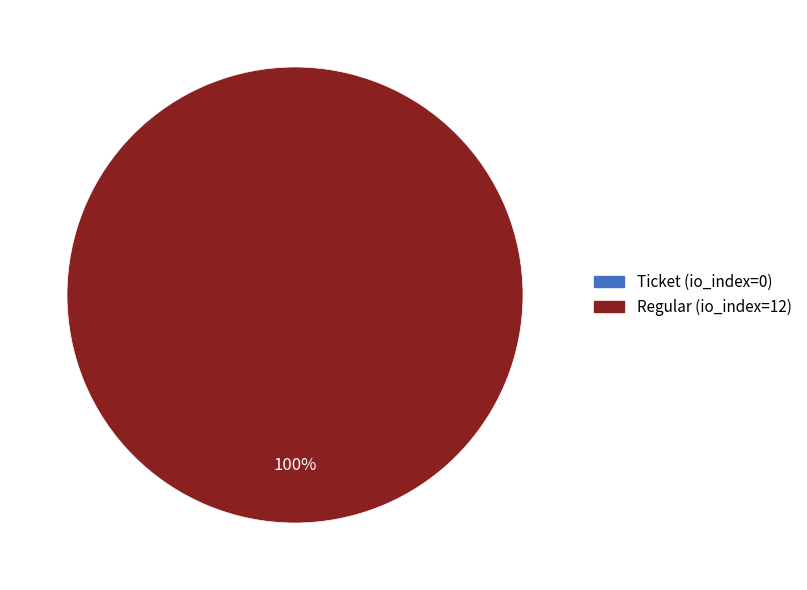

What is the smallest slice in the pie chart?

Ticket (io_index=0)